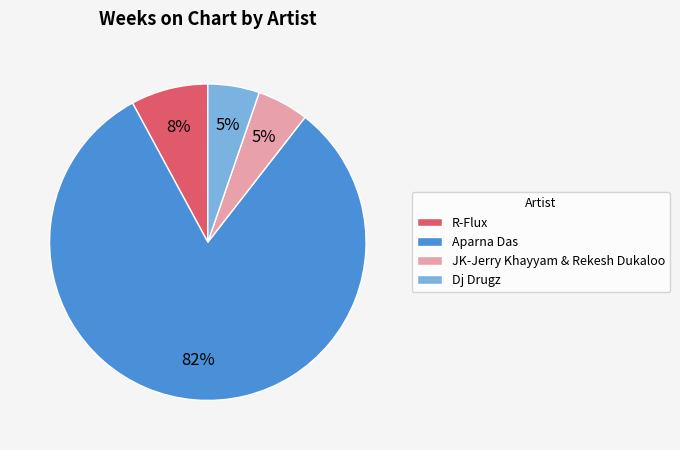

Approximately how many times larger is the value at Dj Drugz compared to Aparna Das?

0.1